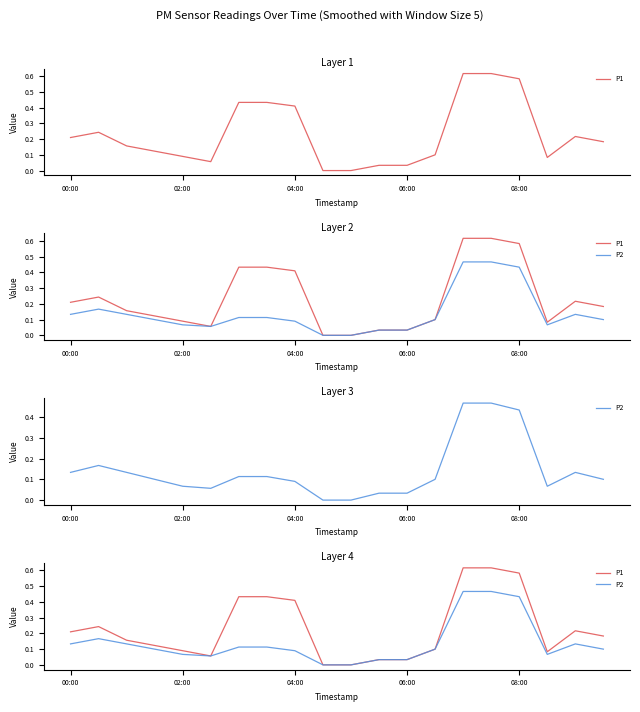

What is the approximate value of P2 at 14?

0.5